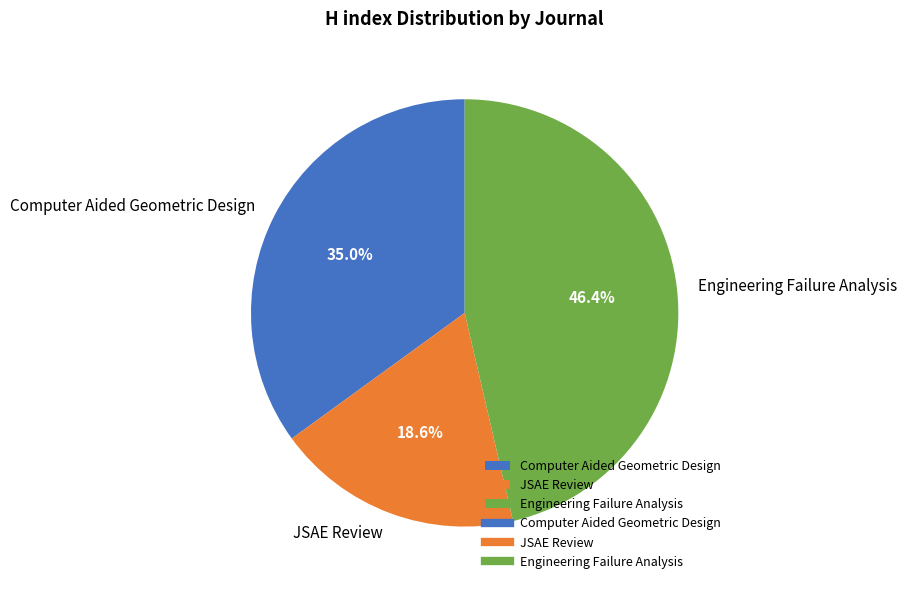

To the nearest percent, what percentage of the pie is Computer Aided Geometric Design?

35%